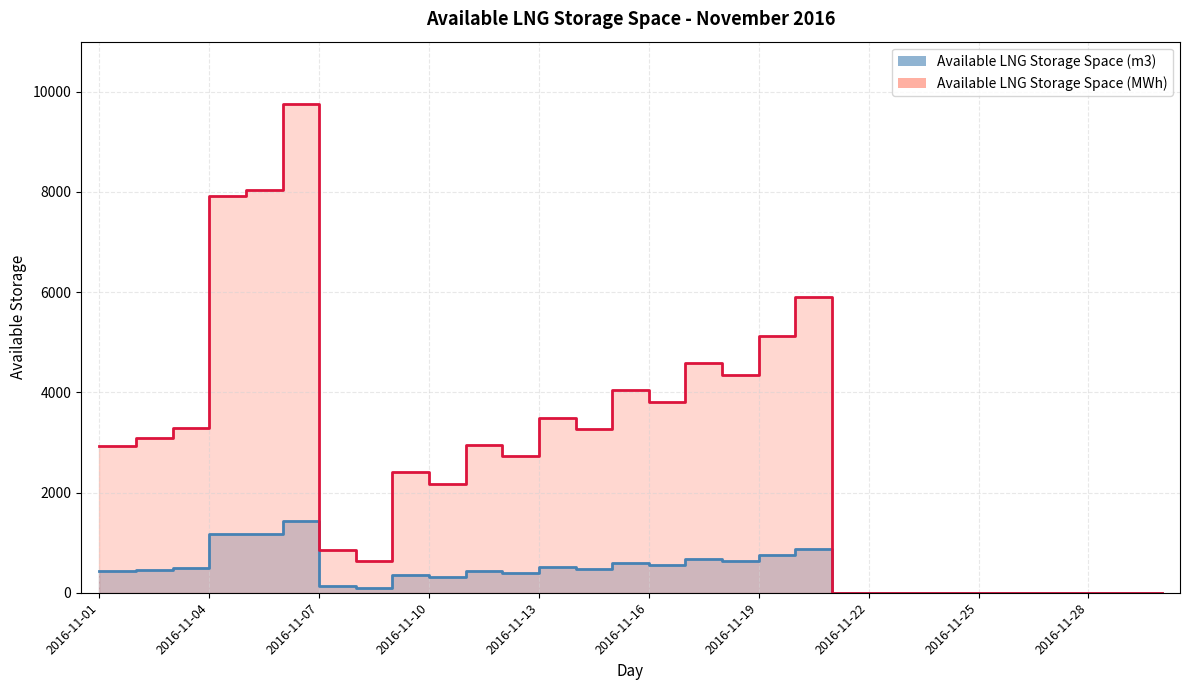

At which label is Available LNG Storage Space (MWh) closest to 4876?

2016-11-19